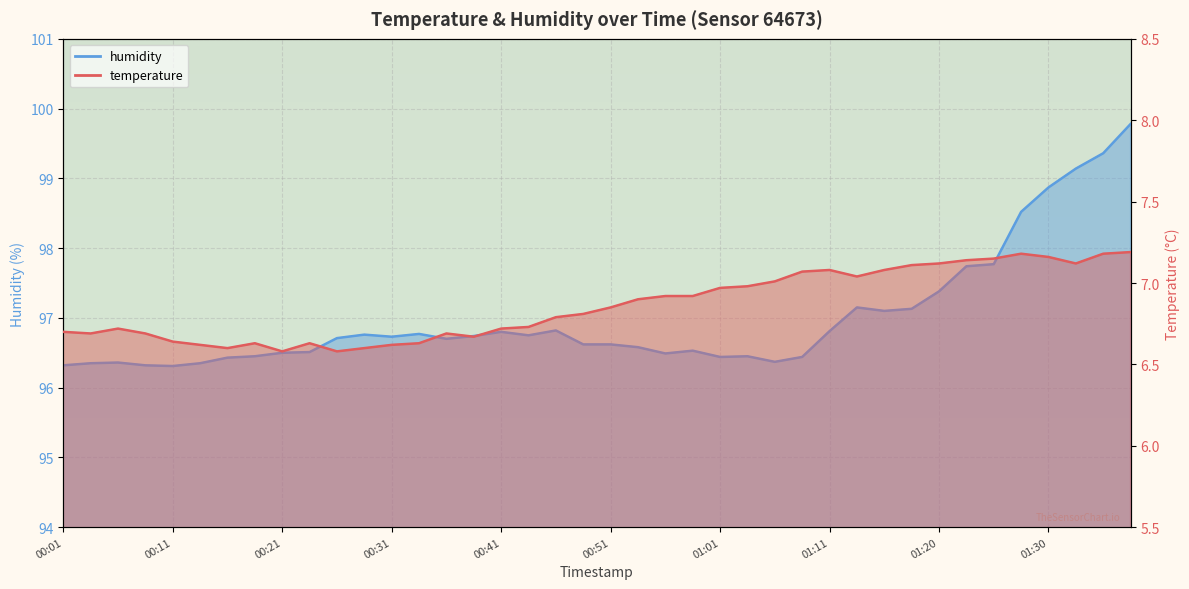

Reading left to right, extract all data points from this chart.

temperature: 6.7	6.7	6.7	6.7	6.6	6.6	6.6	6.6	6.6	6.6	6.6	6.6	6.6	6.6	6.7	6.7	6.7	6.7	6.8	6.8	6.8	6.9	6.9	6.9	7.0	7.0	7.0	7.1	7.1	7.0	7.1	7.1	7.1	7.1	7.2	7.2	7.2	7.1	7.2	7.2
humidity: 96.3	96.3	96.4	96.3	96.3	96.3	96.4	96.5	96.5	96.5	96.7	96.8	96.7	96.8	96.7	96.7	96.8	96.8	96.8	96.6	96.6	96.6	96.5	96.5	96.4	96.5	96.4	96.4	96.8	97.2	97.1	97.1	97.4	97.7	97.8	98.5	98.9	99.1	99.4	99.8